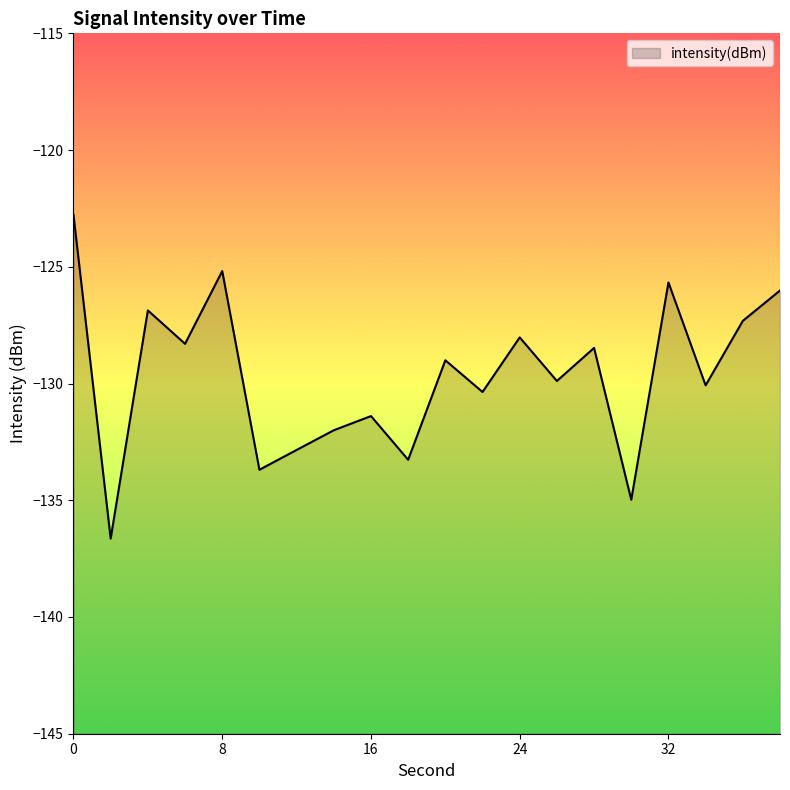

What value does the data have at 14?

-132.0